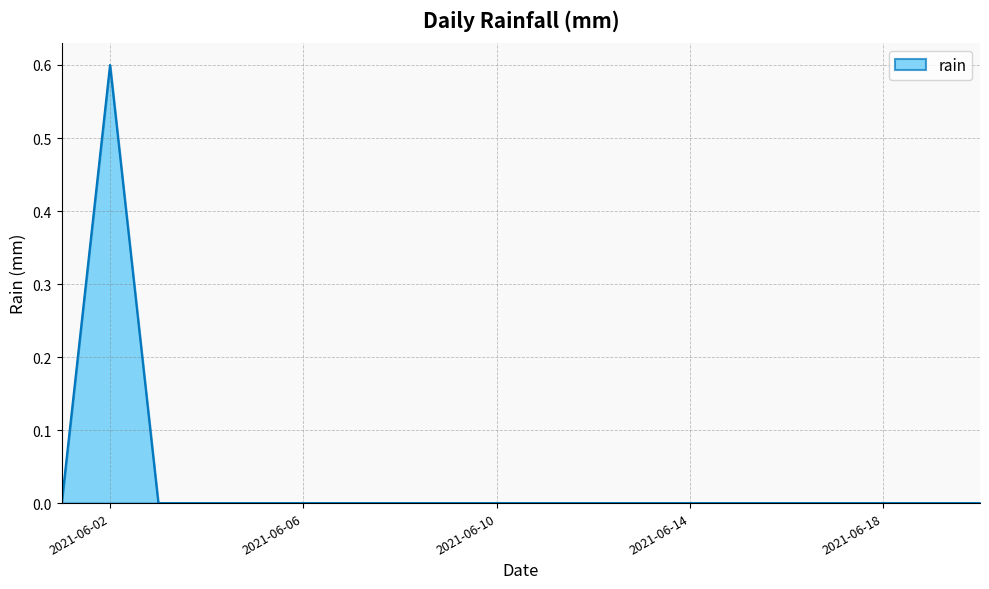

What is the difference between the maximum and minimum values?

0.6